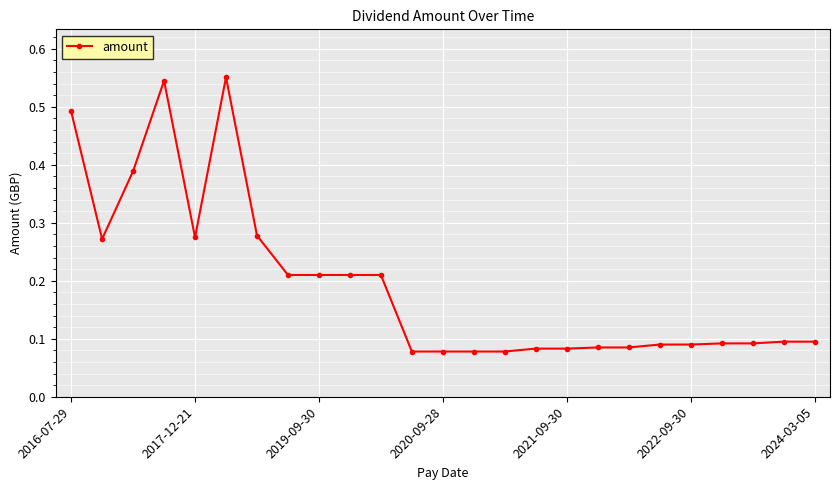

What is the sum of all values?

4.8